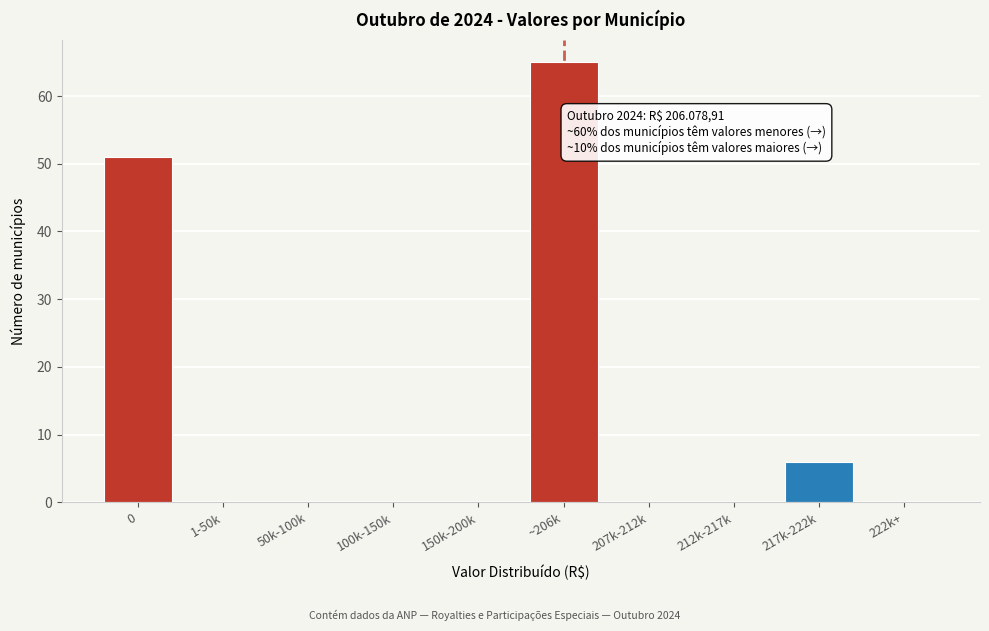

Reading left to right, list all the values displayed in this chart.

0=51	1-50k=0	50k-100k=0	100k-150k=0	150k-200k=0	~206k=65	207k-212k=0	212k-217k=0	217k-222k=6	222k+=0